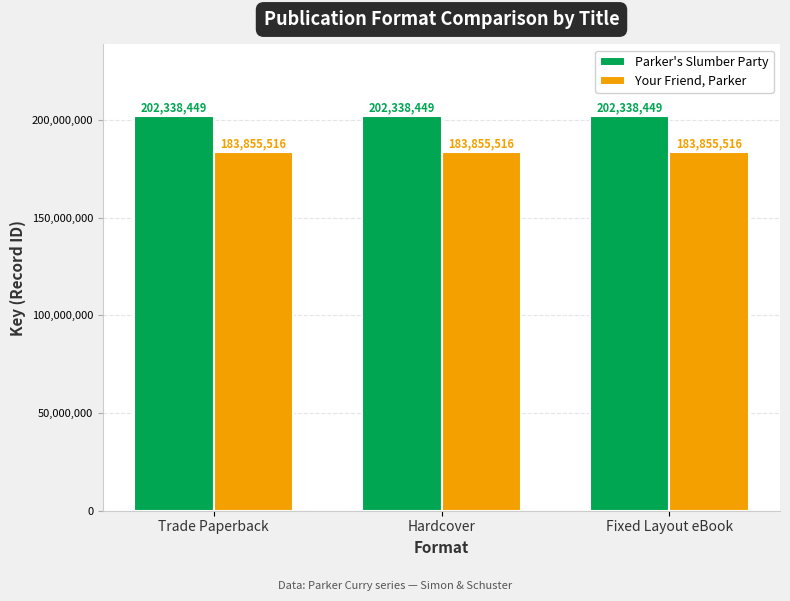

What are all the series names shown in the legend?

Parker's Slumber Party, Your Friend, Parker